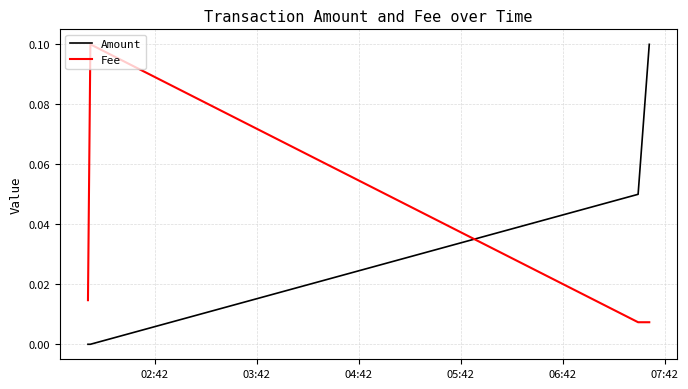

Which series has the largest total across all categories?

Amount